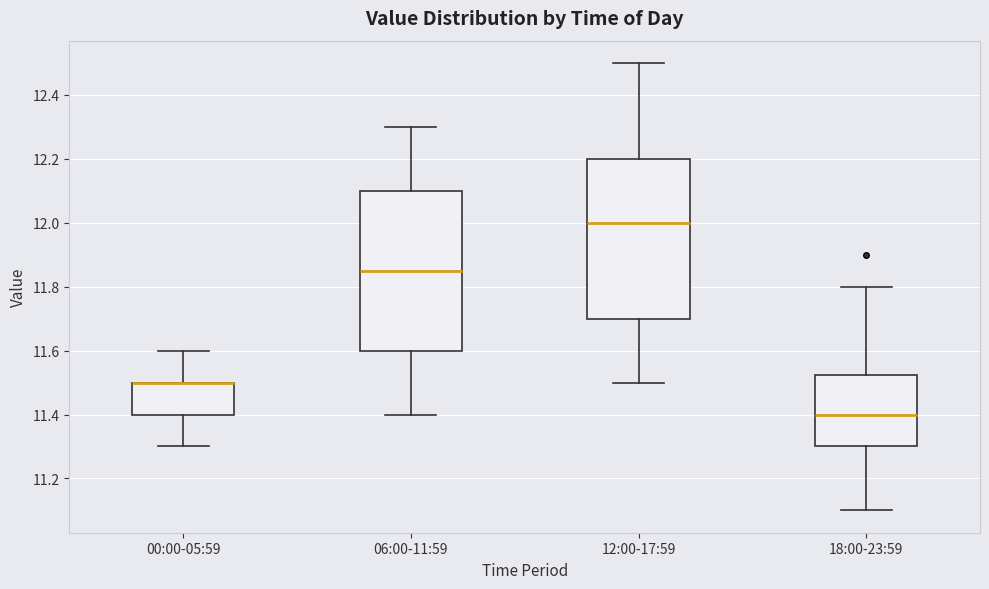

Reading left to right, read every box against the y-axis: the position of its median line, the range the box covers, and the ends of its whiskers. The values are not printed on the chart, so give them approximately, as read against the axis.

00:00-05:59: median 11.50 (drawn on the box's upper edge), box 11.40 to 11.50, whiskers 11.30 to 11.60
06:00-11:59: median 11.86, box 11.60 to 12.10, whiskers 11.40 to 12.30
12:00-17:59: median 12.00, box 11.70 to 12.20, whiskers 11.50 to 12.50
18:00-23:59: median 11.40, box 11.30 to 11.52, whiskers 11.10 to 11.80